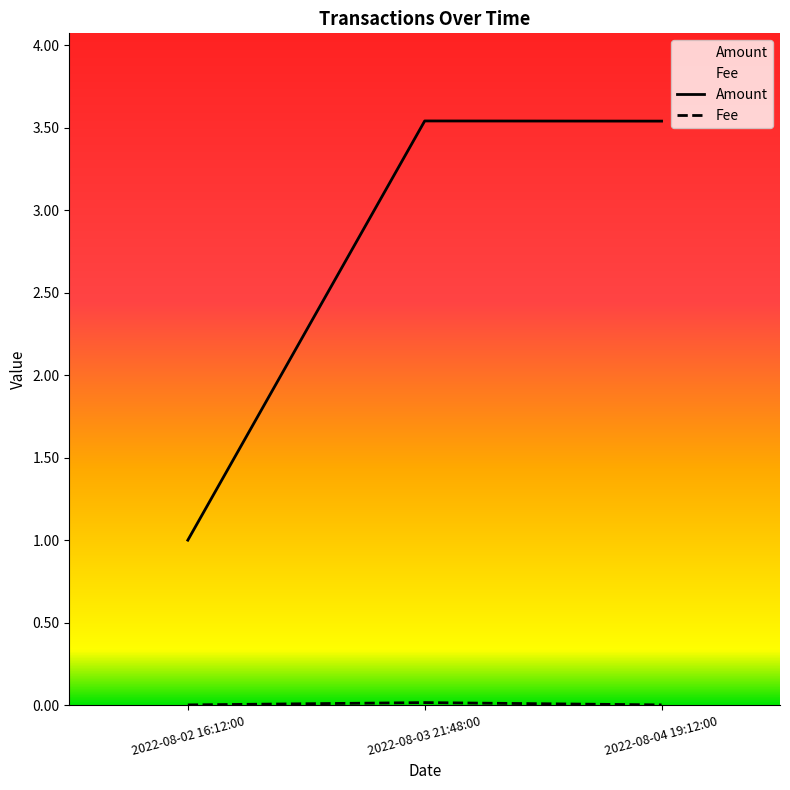

Between 2022-08-02 16:12:00 and 2022-08-04 19:12:00, which series saw the biggest shift?

Amount